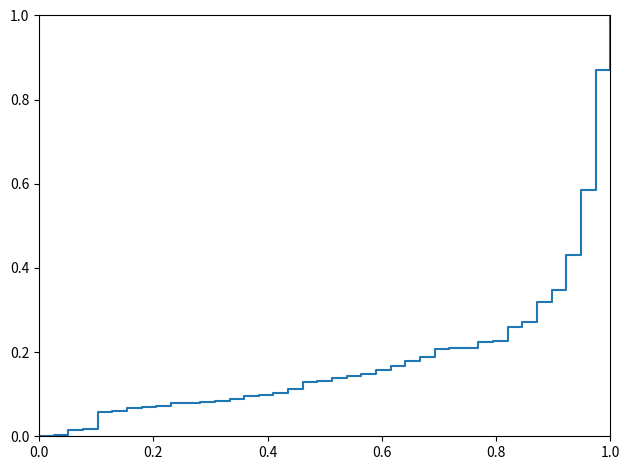

What is the difference between the maximum and second lowest values?

1.0